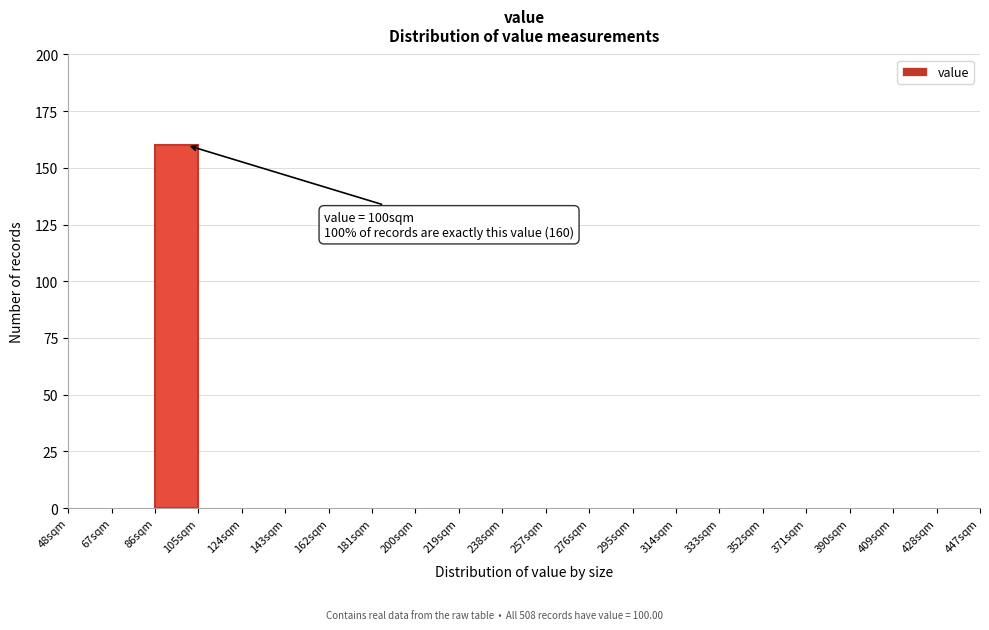

Which range on the x-axis has the tallest bar?

86 to 105